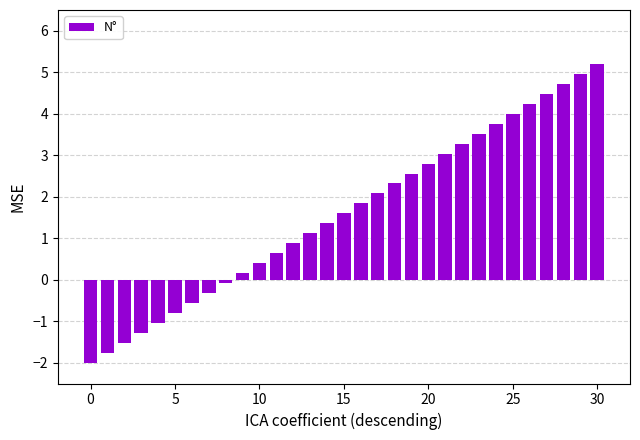

How many data points does each series have?

31